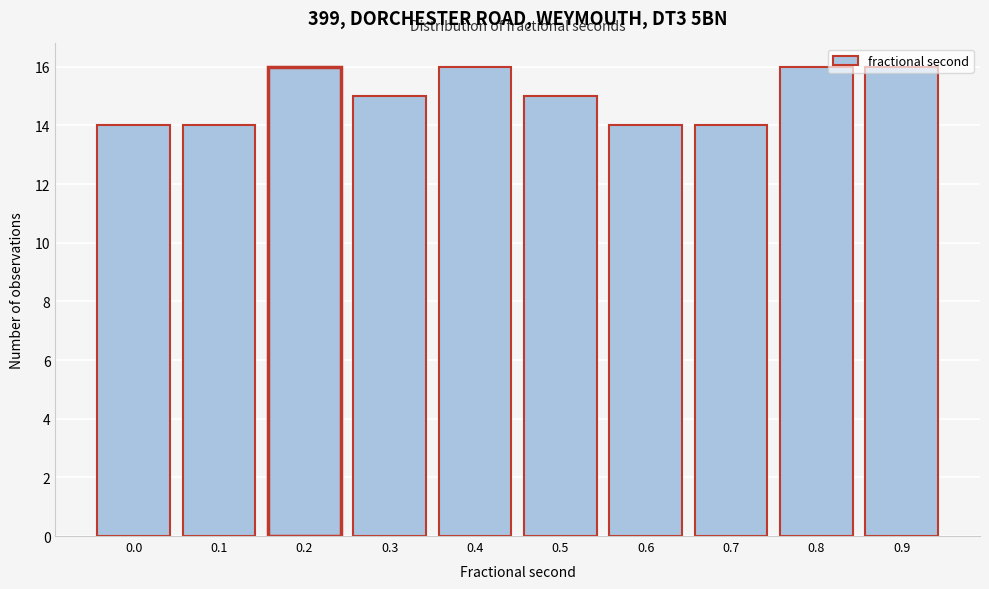

What is the ratio of the value at 0.4 to the value at 0.9?

1.0